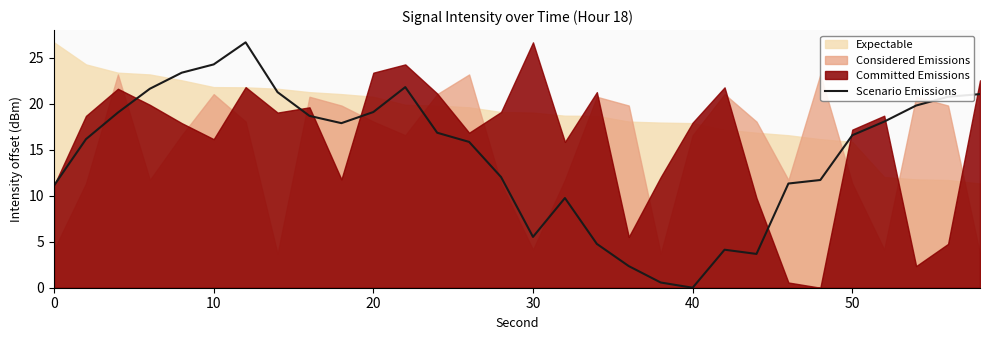

What is the highest value of the Scenario Emissions series?

26.7